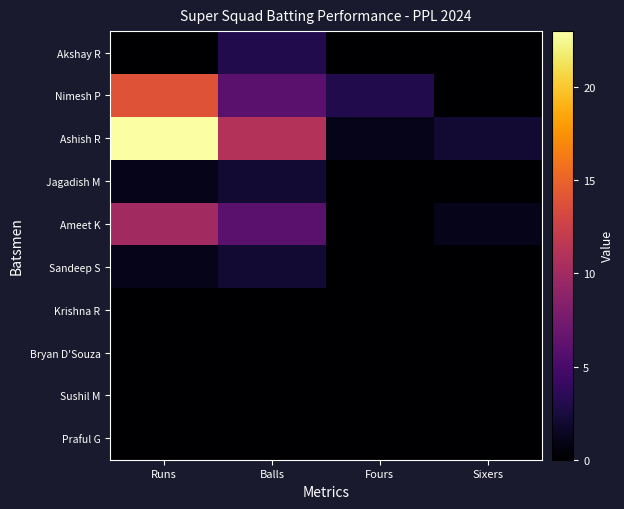

Reading right to left, extract all data points from this chart.

Akshay R: Sixers=0	Fours=0	Balls=3	Runs=0
Nimesh P: Sixers=0	Fours=3	Balls=6	Runs=14
Ashish R: Sixers=2	Fours=1	Balls=11	Runs=23
Jagadish M: Sixers=0	Fours=0	Balls=2	Runs=1
Ameet K: Sixers=1	Fours=0	Balls=6	Runs=10
Sandeep S: Sixers=0	Fours=0	Balls=2	Runs=1
Krishna R: Sixers=0	Fours=0	Balls=0	Runs=0
Bryan D'Souza: Sixers=0	Fours=0	Balls=0	Runs=0
Sushil M: Sixers=0	Fours=0	Balls=0	Runs=0
Praful G: Sixers=0	Fours=0	Balls=0	Runs=0